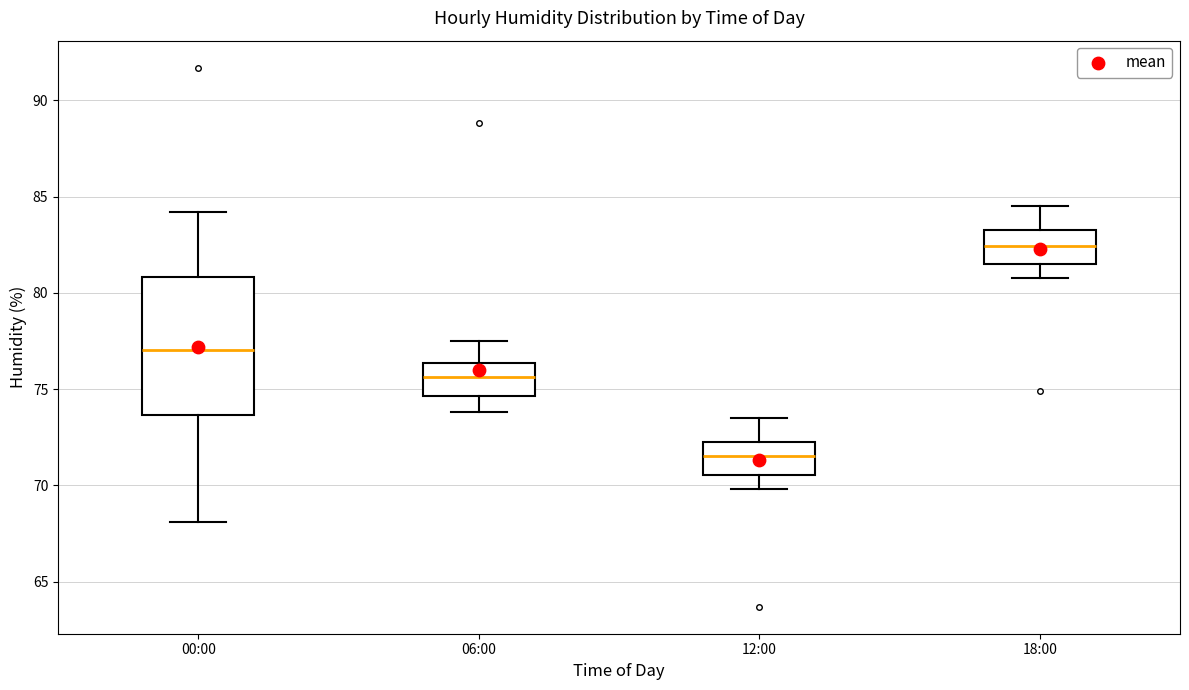

Reading left to right, transcribe this box plot: for each box, give where its median line is, the range the box spans, and where its two whiskers end, as read against the y-axis. The values are not printed on the chart, so give them approximately, as read against the axis.

00:00: median 77.0, box 73.5 to 81.0, whiskers 68.0 to 84.0
06:00: median 75.5, box 74.5 to 76.5, whiskers 74.0 to 77.5
12:00: median 71.5, box 70.5 to 72.5, whiskers 70.0 to 73.5
18:00: median 82.5, box 81.5 to 83.5, whiskers 81.0 to 84.5